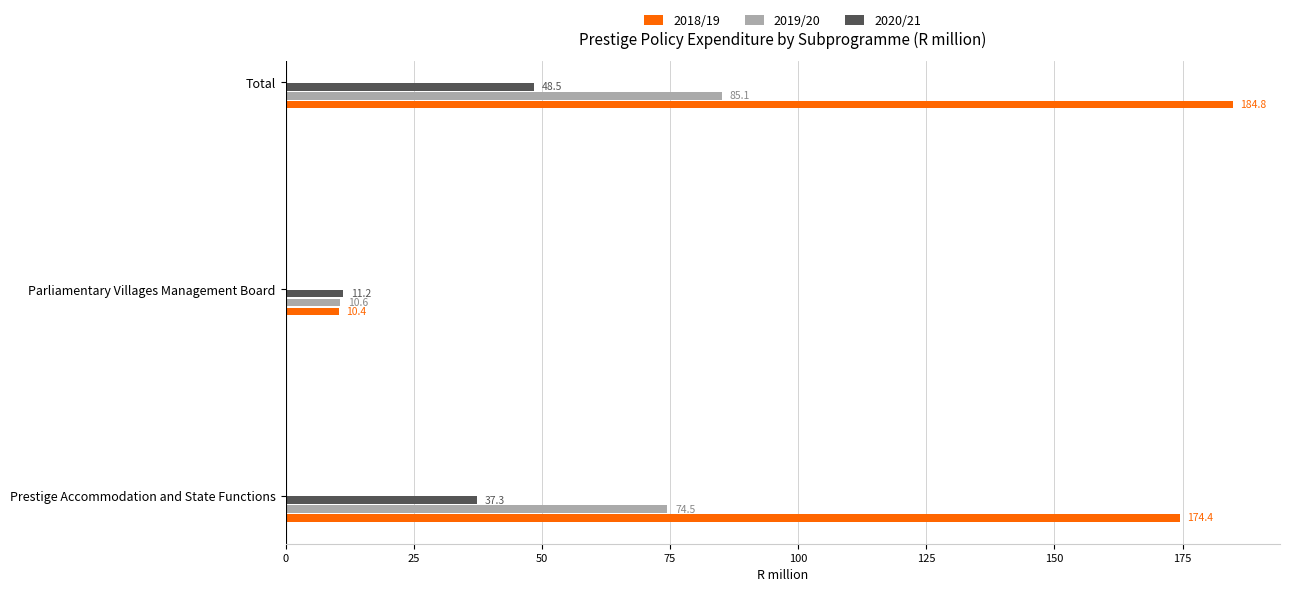

Rank the series by their maximum value, from highest to lowest.

2018/19, 2019/20, 2020/21